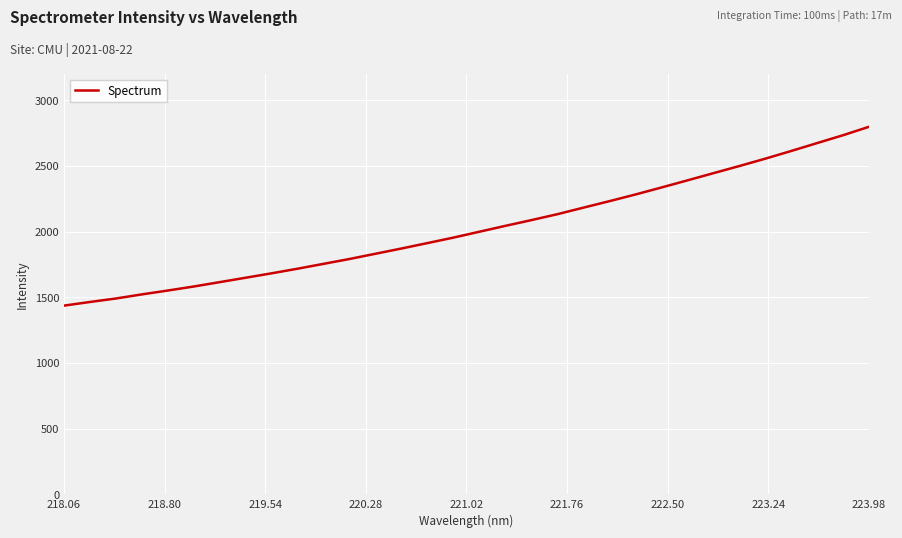

Reading left to right, extract all data points from this chart.

1436.6	1464.4	1490.9	1522.2	1551.7	1582.4	1615.8	1649.3	1683.0	1718.1	1755.1	1792.2	1832.1	1872.0	1913.3	1954.9	1999.7	2044.4	2088.0	2133.1	2182.8	2232.0	2282.7	2335.9	2390.1	2444.7	2499.1	2555.2	2613.8	2673.9	2733.8	2798.0